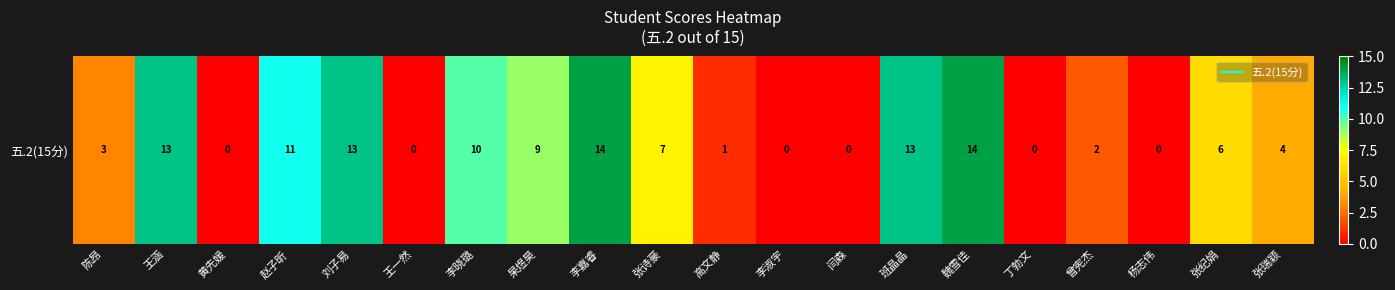

What is the sum of all values?

120